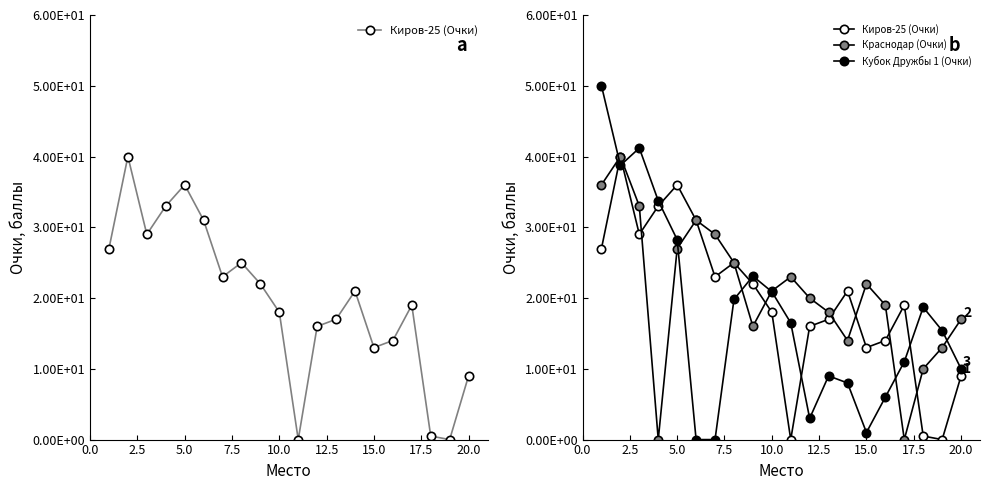

Rank the series by their average value, from highest to lowest.

Краснодар (Очки), Киров-25 (Очки), Кубок Дружбы 1 (Очки)